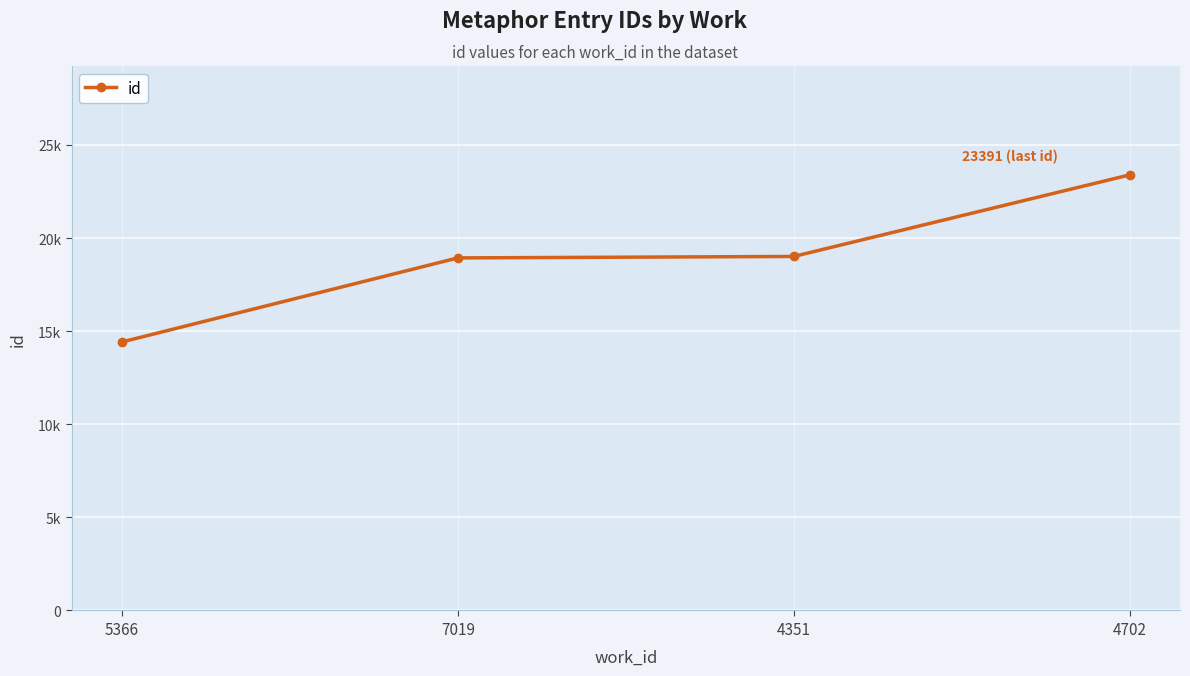

Does the chart have visible grid lines?

Yes